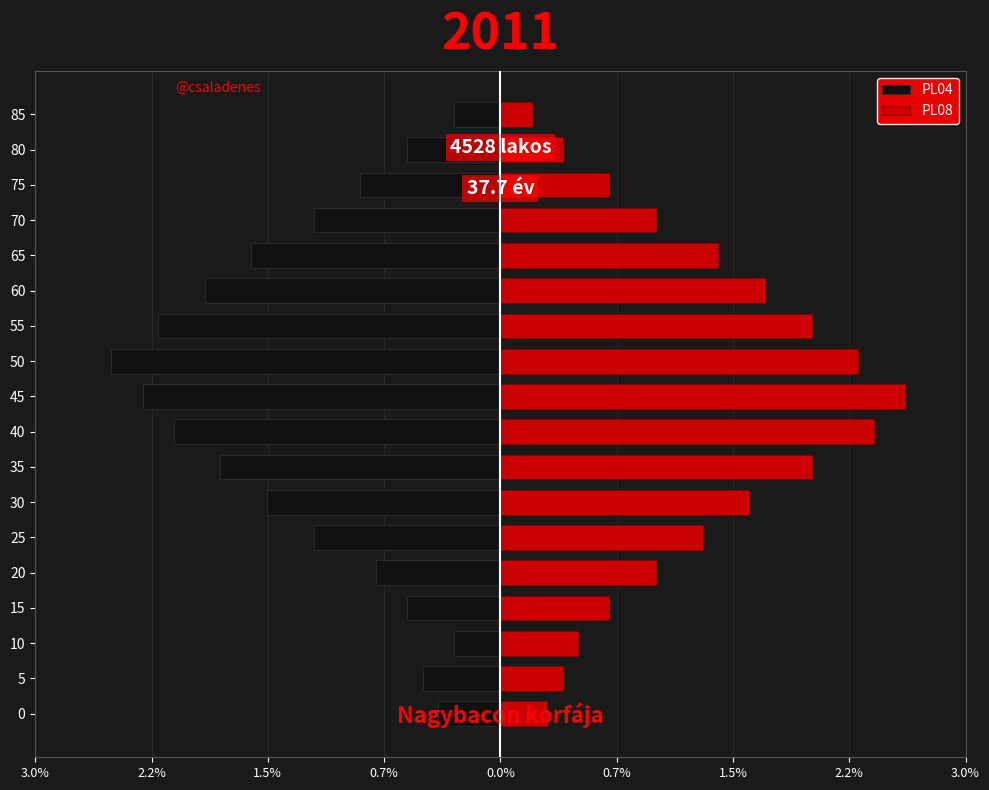

The PL04 series shows -0.4 at 0. True or false?

True